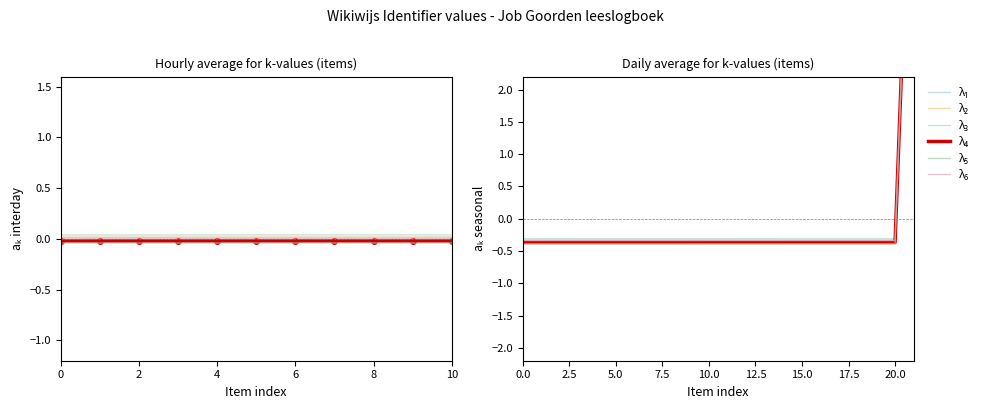

True or false: λ4 and λ6 intersect in this chart.

False